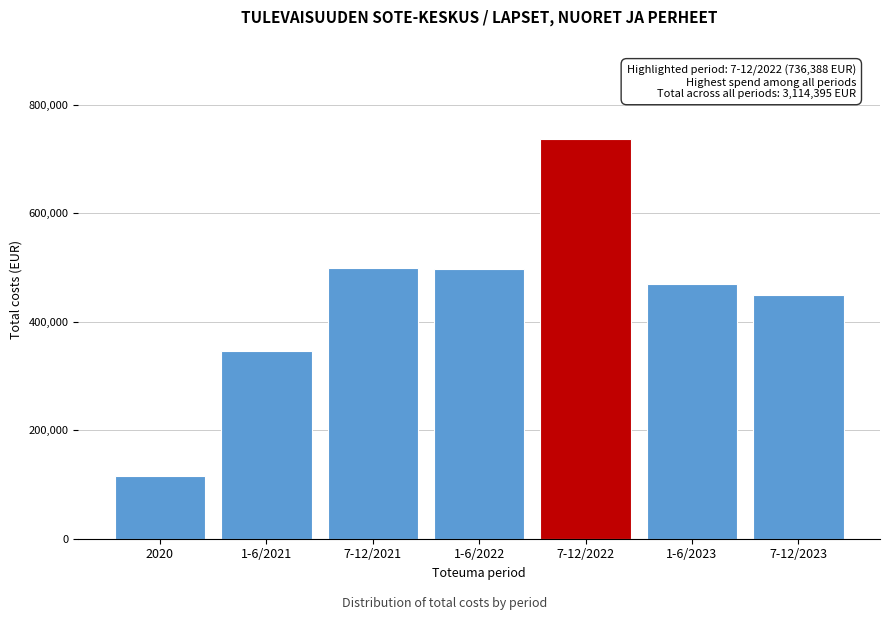

What is the change in value from 7-12/2022 to 7-12/2023?

-286319.1